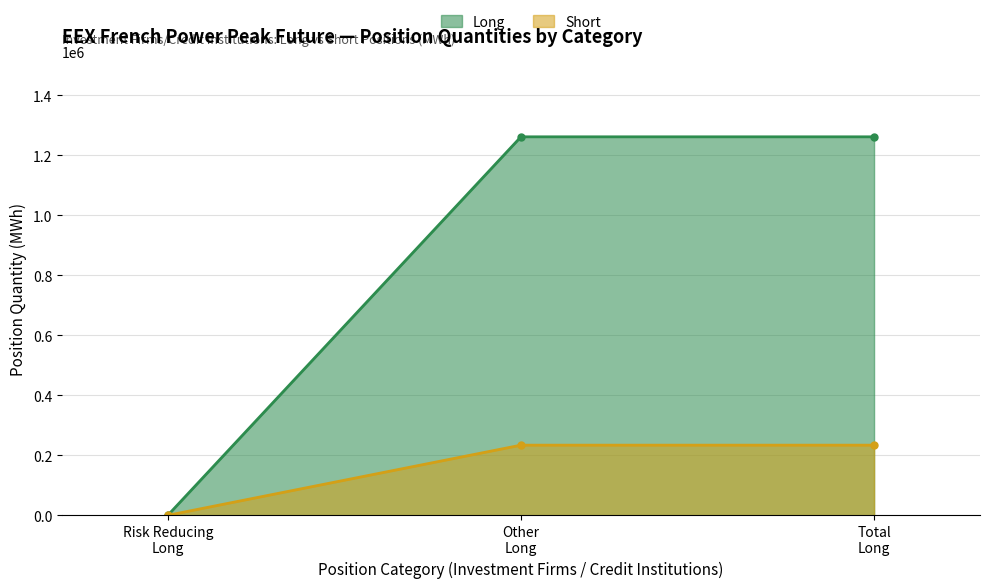

Reading left to right, what are all the values shown in this chart?

Long: 0	1261740	1261740
Short: 0	233844	233844